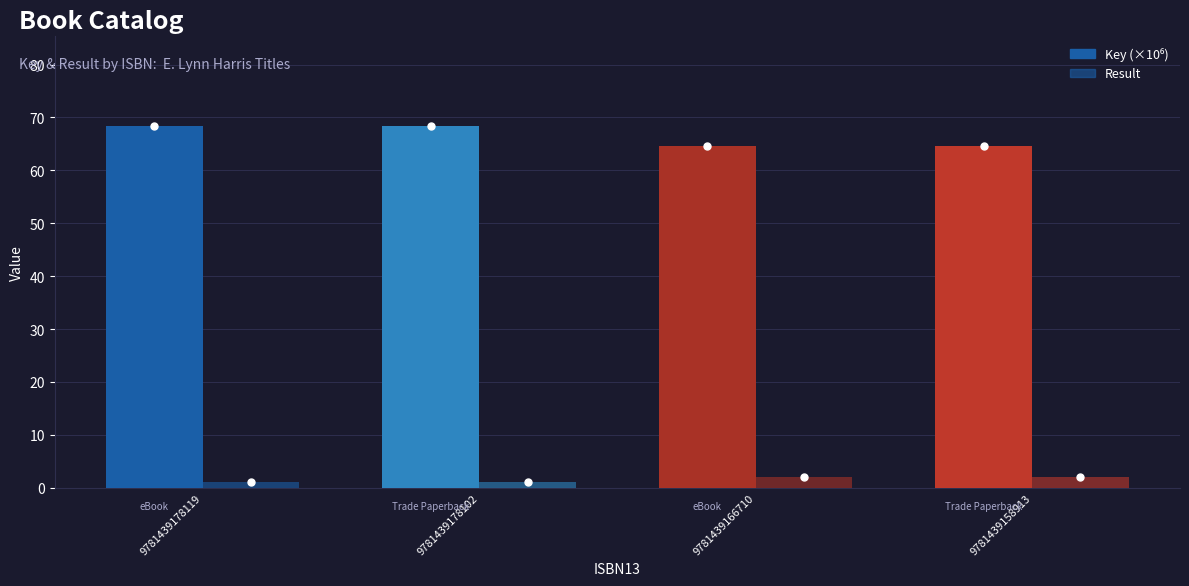

At which category does the chart reach its minimum across all series?

9781439178119